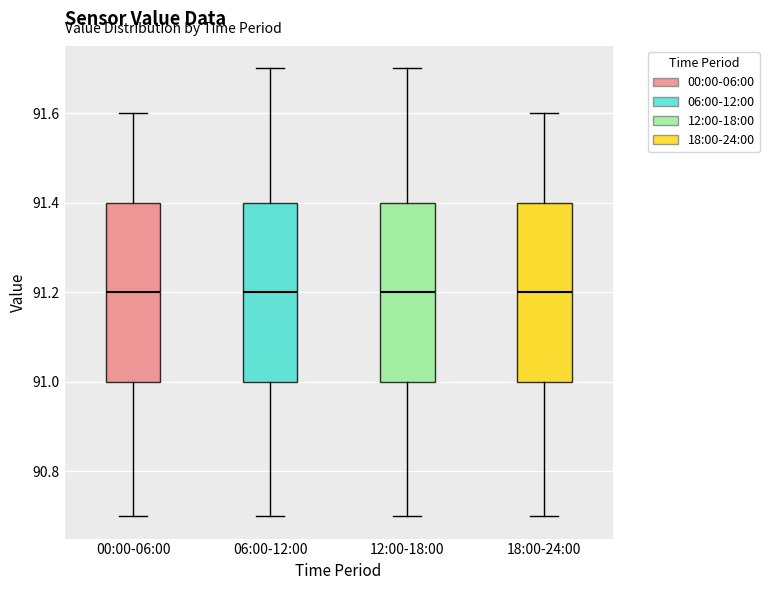

Reading left to right, transcribe this box plot: for each box, give where its median line is, the range the box spans, and where its two whiskers end, as read against the y-axis. The values are not printed on the chart, so give them approximately, as read against the axis.

00:00-06:00: median 91.2, box 91.0 to 91.4, whiskers 90.7 to 91.6
06:00-12:00: median 91.2, box 91.0 to 91.4, whiskers 90.7 to 91.7
12:00-18:00: median 91.2, box 91.0 to 91.4, whiskers 90.7 to 91.7
18:00-24:00: median 91.2, box 91.0 to 91.4, whiskers 90.7 to 91.6